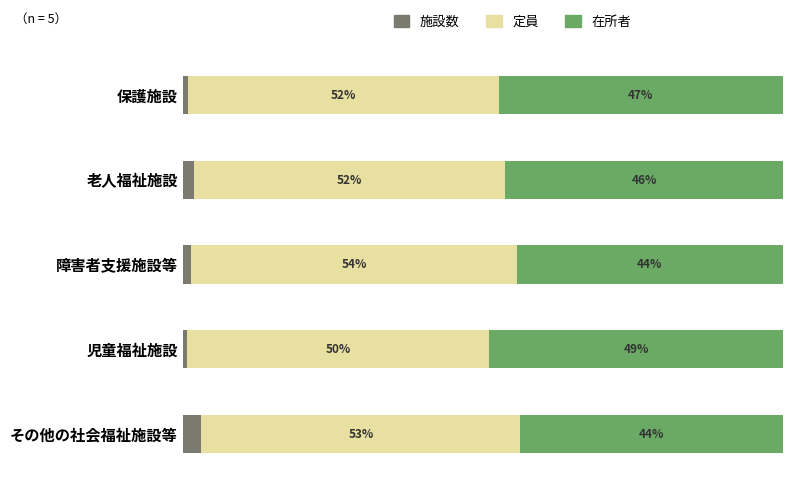

Which category has the highest value in the 施設数 series?

その他の社会福祉施設等